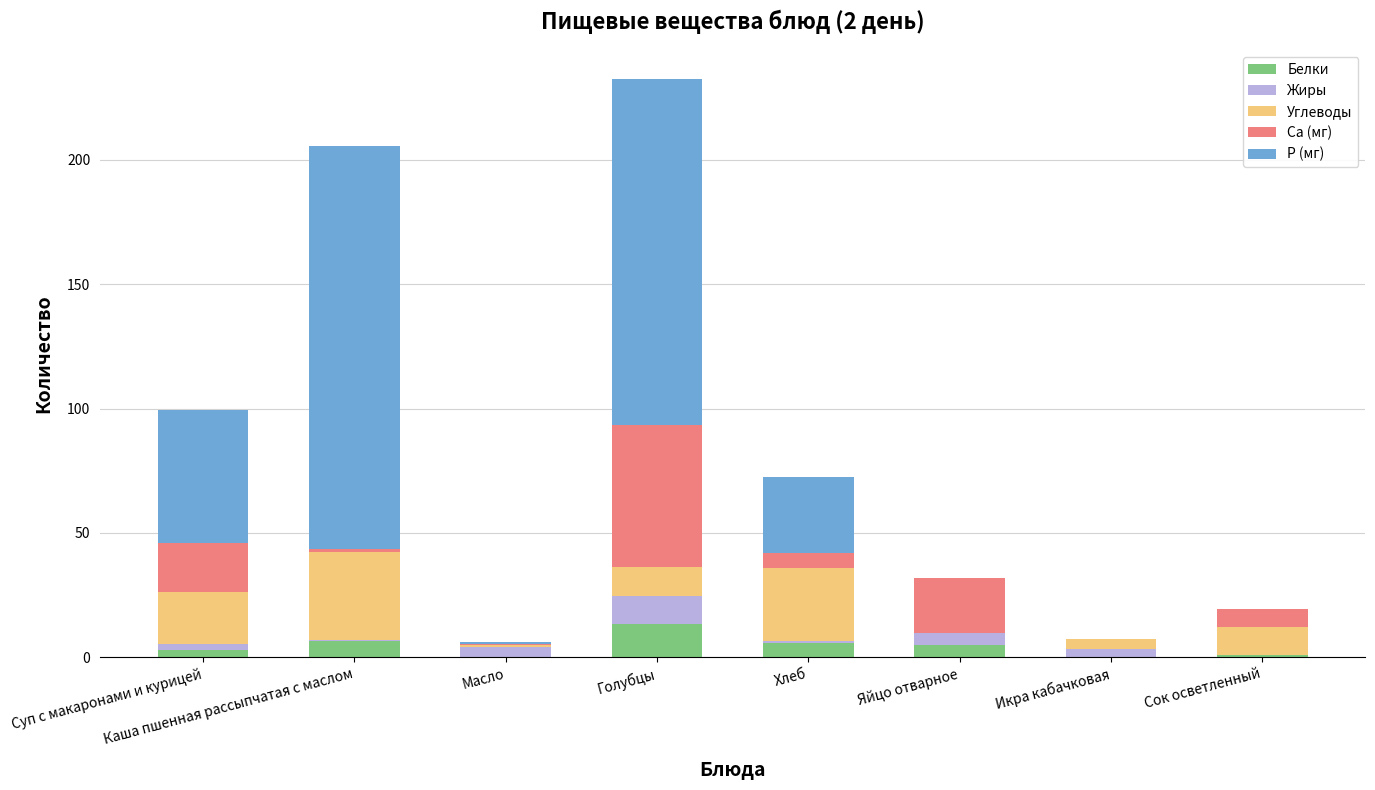

How many data points in Белки are above 5?

4